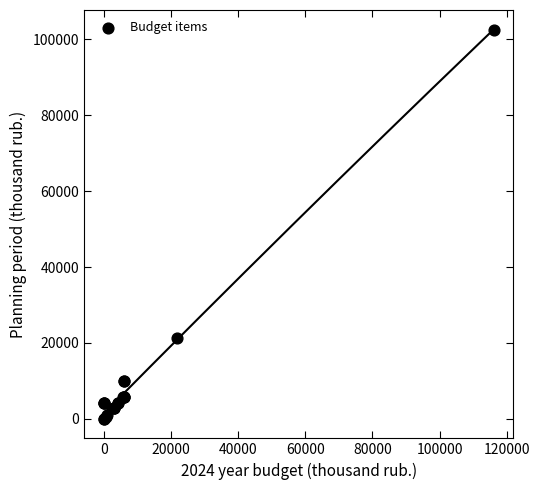

What Y value in the scatter plot is closest to 51290?

21249.9